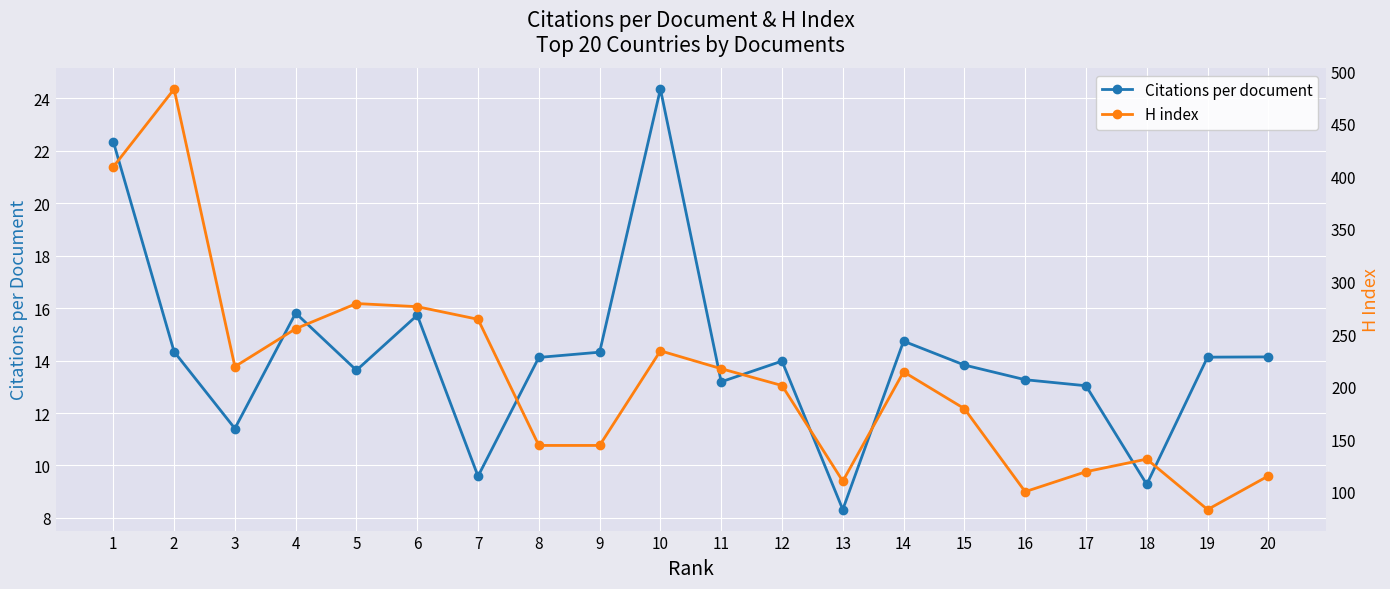

True or false: Citations per document and H index cross at least once.

False